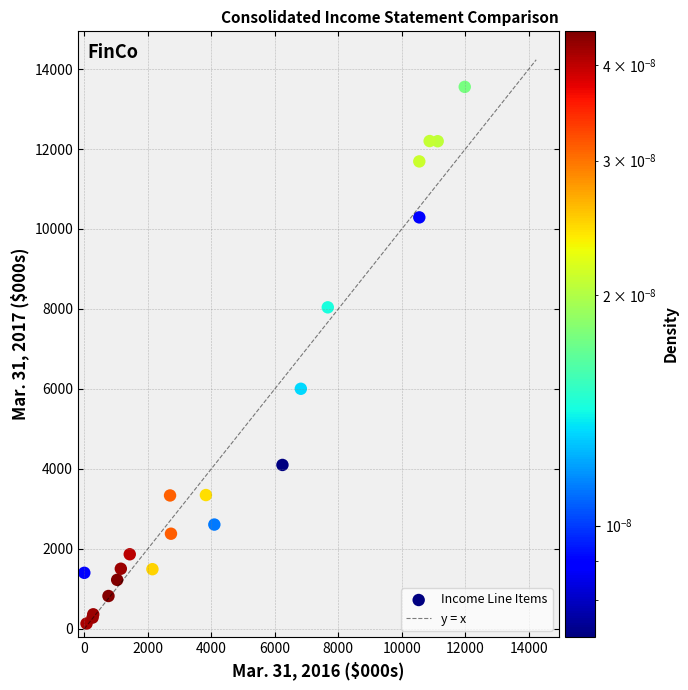

What Y value in the scatter plot is closest to 6842?

6003